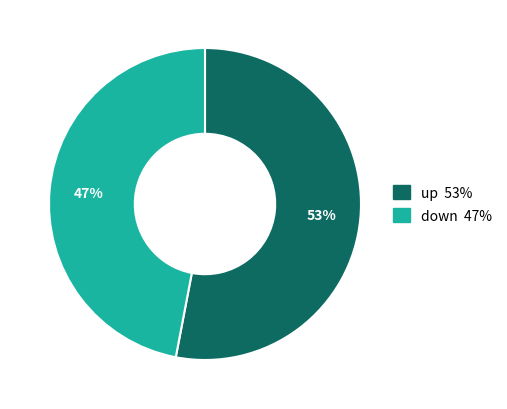

To the nearest percent, what portion does down represent?

47%